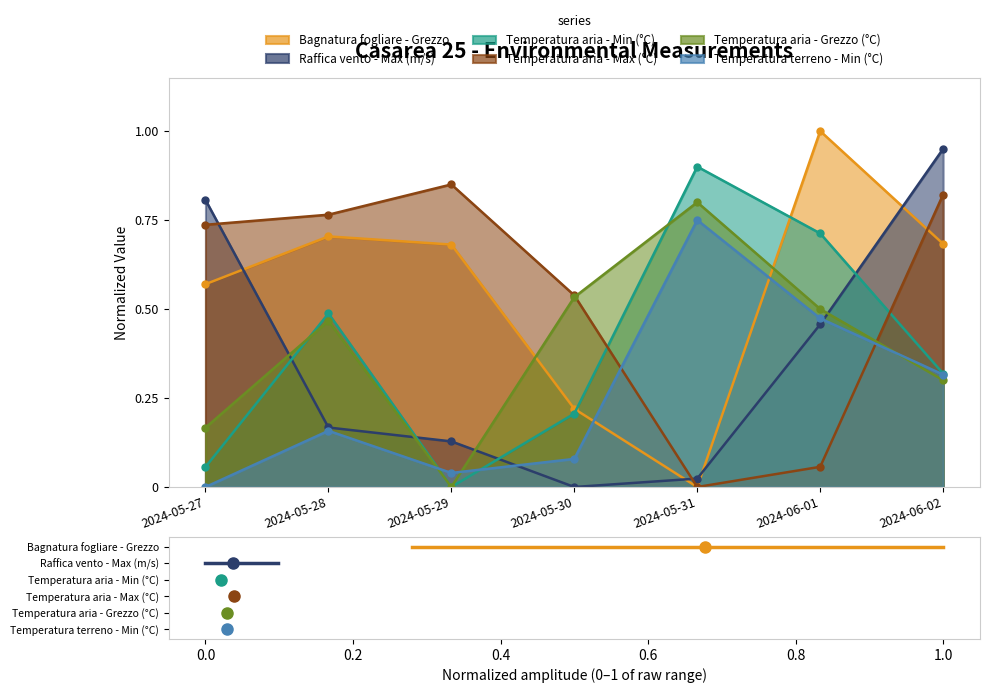

Rank the series by their maximum value, from highest to lowest.

Bagnatura fogliare - Grezzo, Raffica vento - Max (m/s), Temperatura aria - Min (°C), Temperatura aria - Max (°C), Temperatura aria - Grezzo (°C), Temperatura terreno - Min (°C)